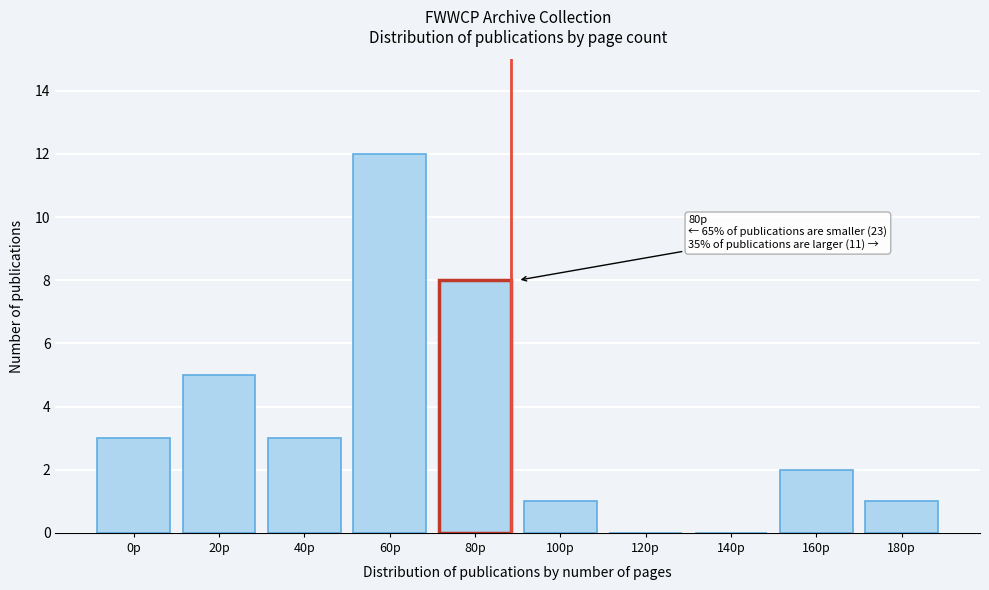

Reading right to left, transcribe all the data shown in this chart.

180p=1	160p=2	140p=0	120p=0	100p=1	80p=8	60p=12	40p=3	20p=5	0p=3